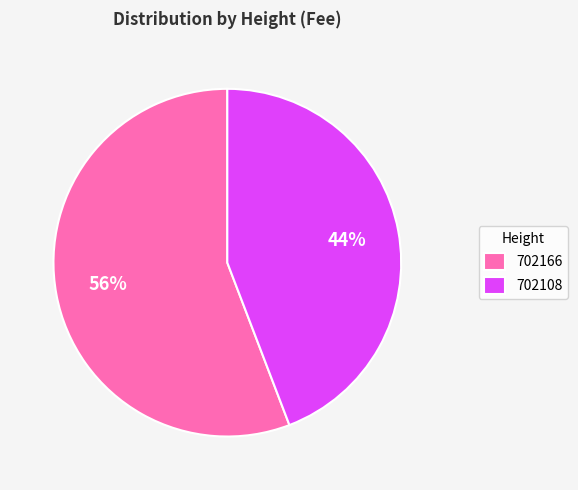

Which category has the biggest portion of the pie?

702166